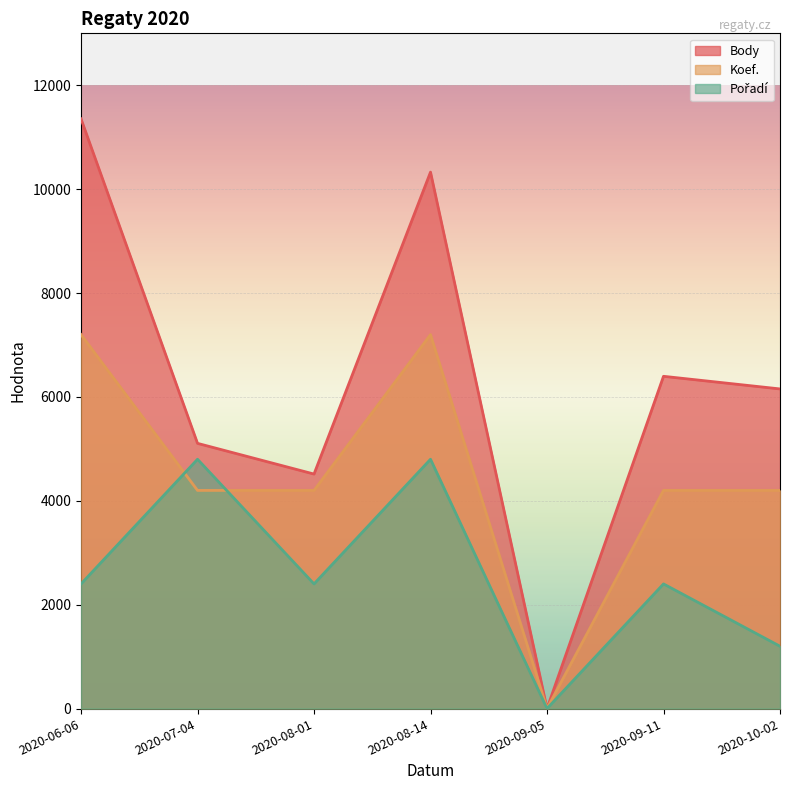

True or false: Pořadí and Body intersect in this chart.

False